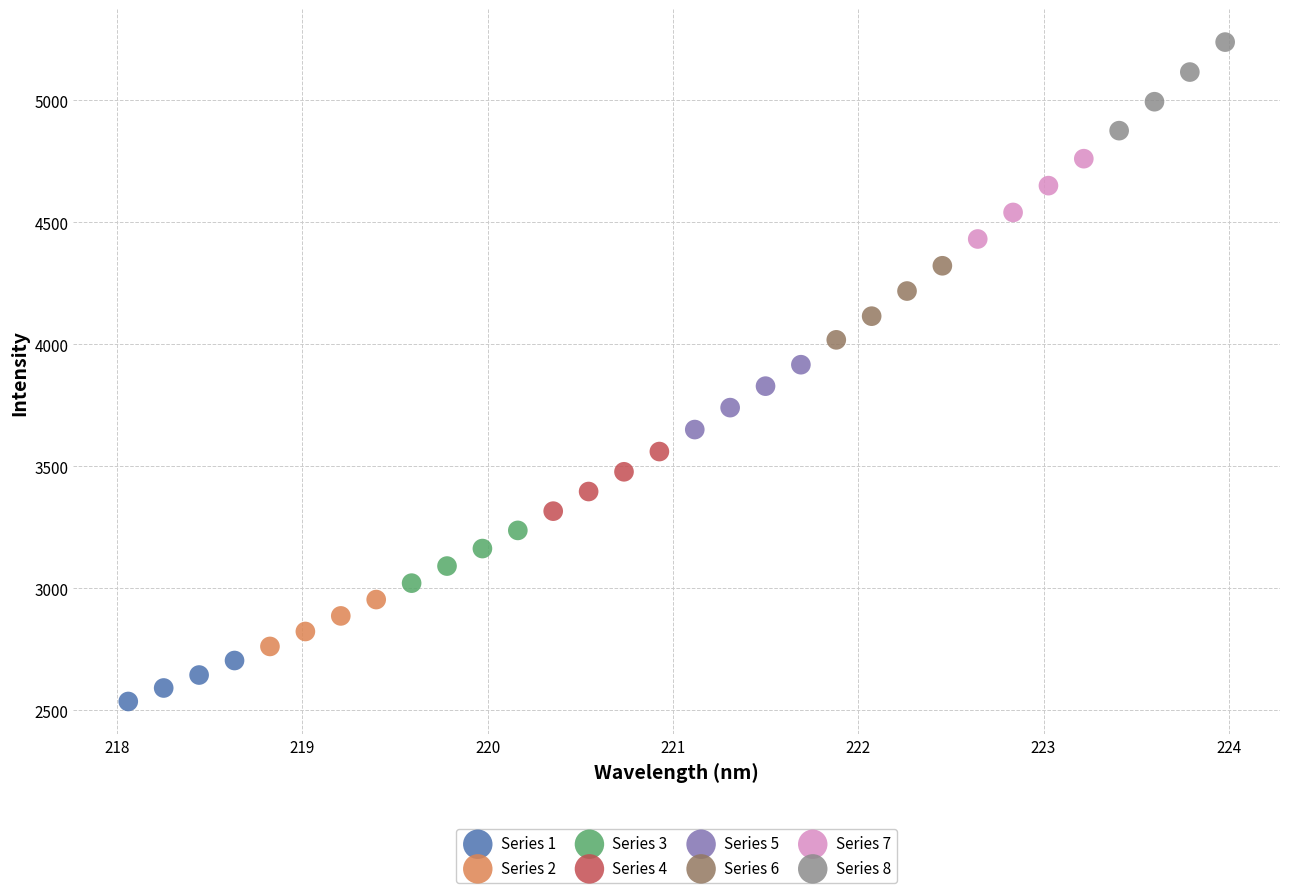

Which series has the widest spread of Y values?

Series 8